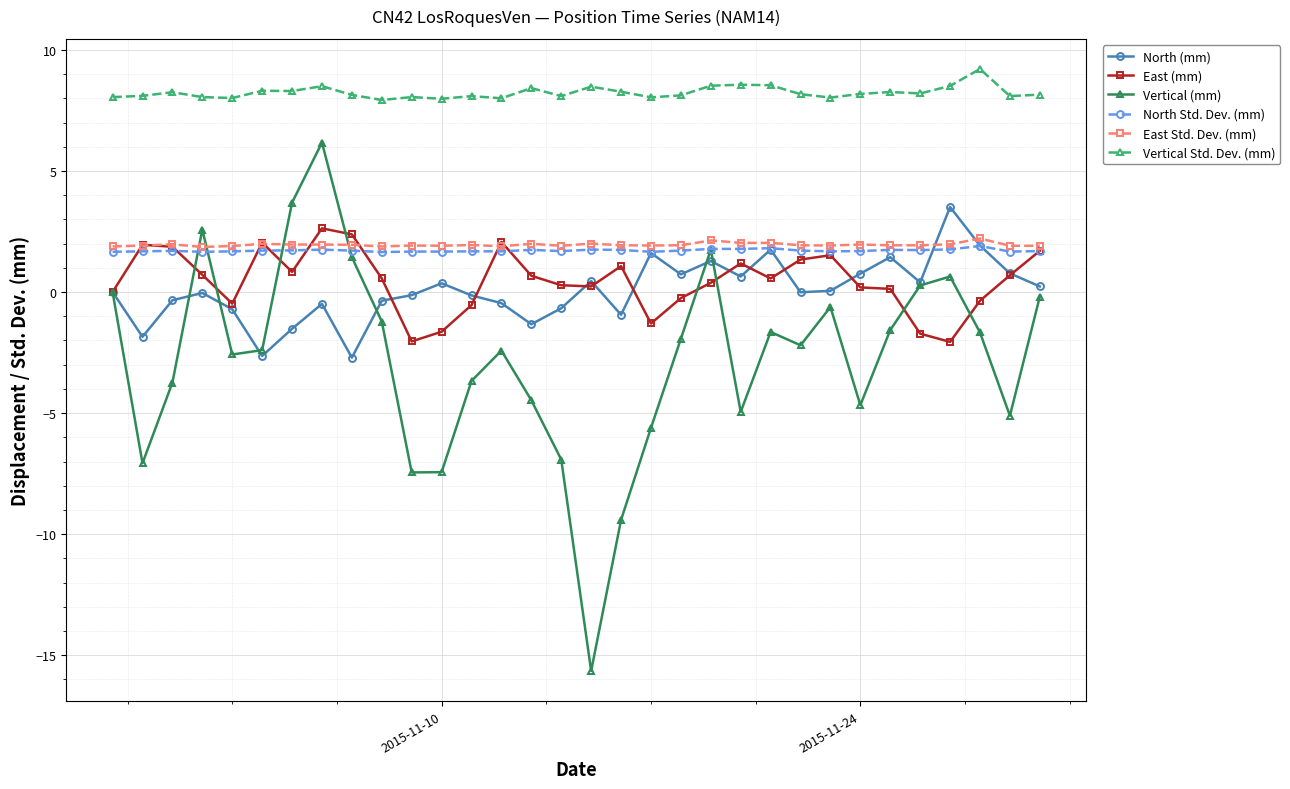

True or false: North (mm) and Vertical Std. Dev. (mm) intersect in this chart.

False